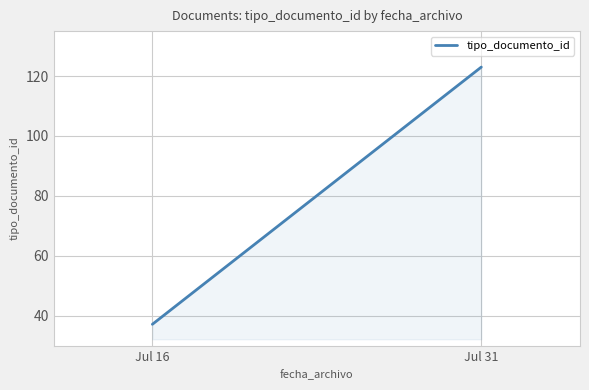

The chart shows a value of 123.0 at Jul 31. True or false?

True